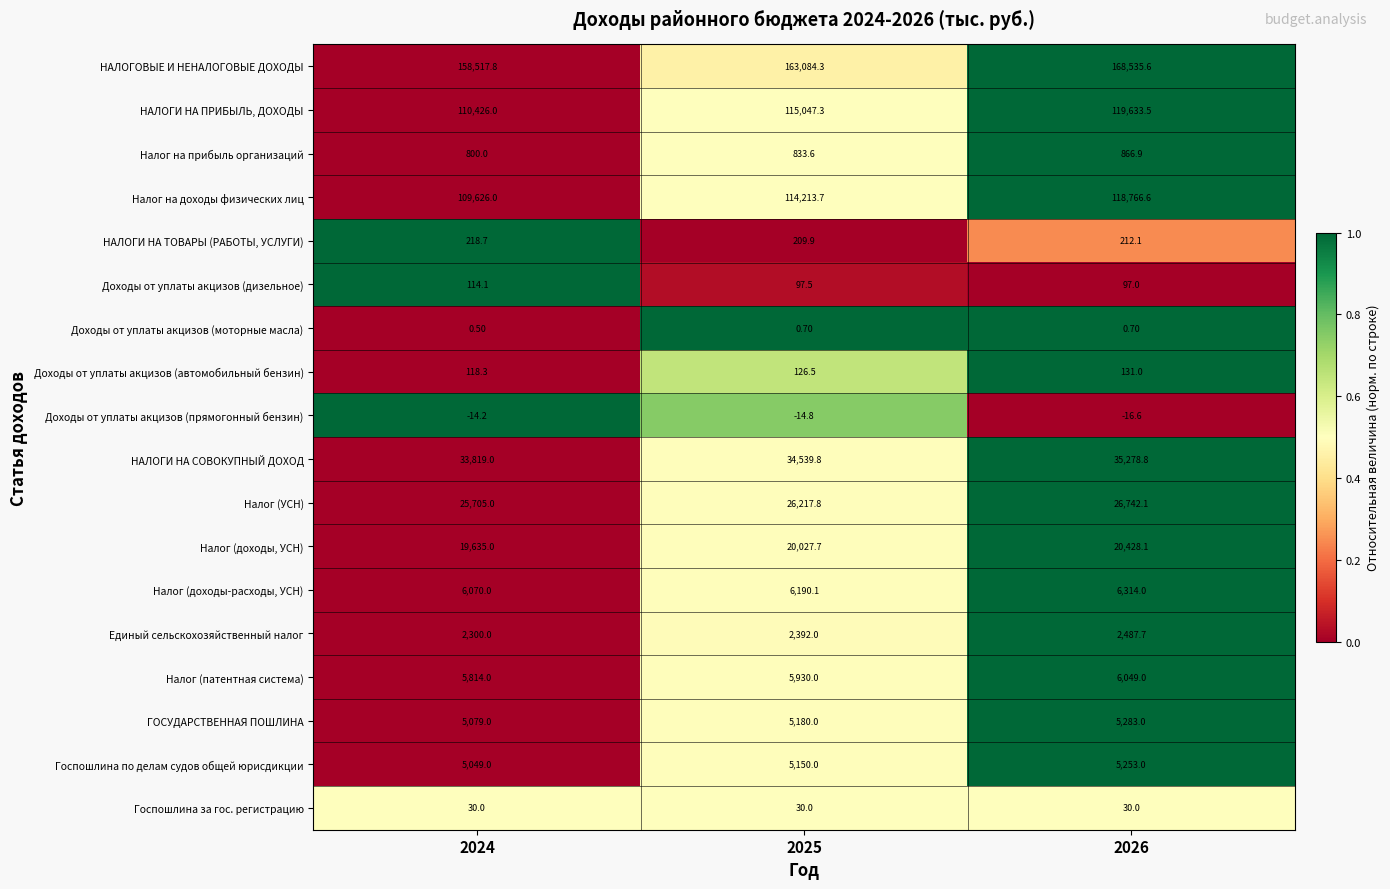

Between 2024 and 2026, which series saw the biggest shift?

НАЛОГОВЫЕ И НЕНАЛОГОВЫЕ ДОХОДЫ